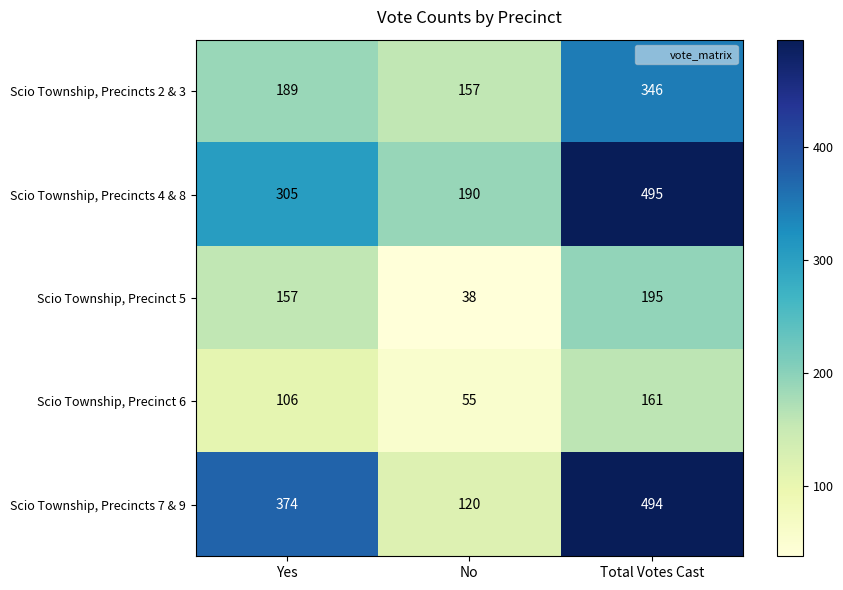

Rank the series at Yes from highest to lowest value.

Scio Township, Precincts 7 & 9, Scio Township, Precincts 4 & 8, Scio Township, Precincts 2 & 3, Scio Township, Precinct 5, Scio Township, Precinct 6